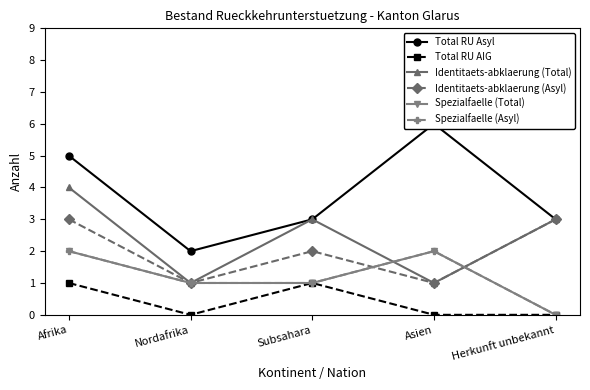

The value of Total RU AIG at Subsahara is 1. True or false?

True